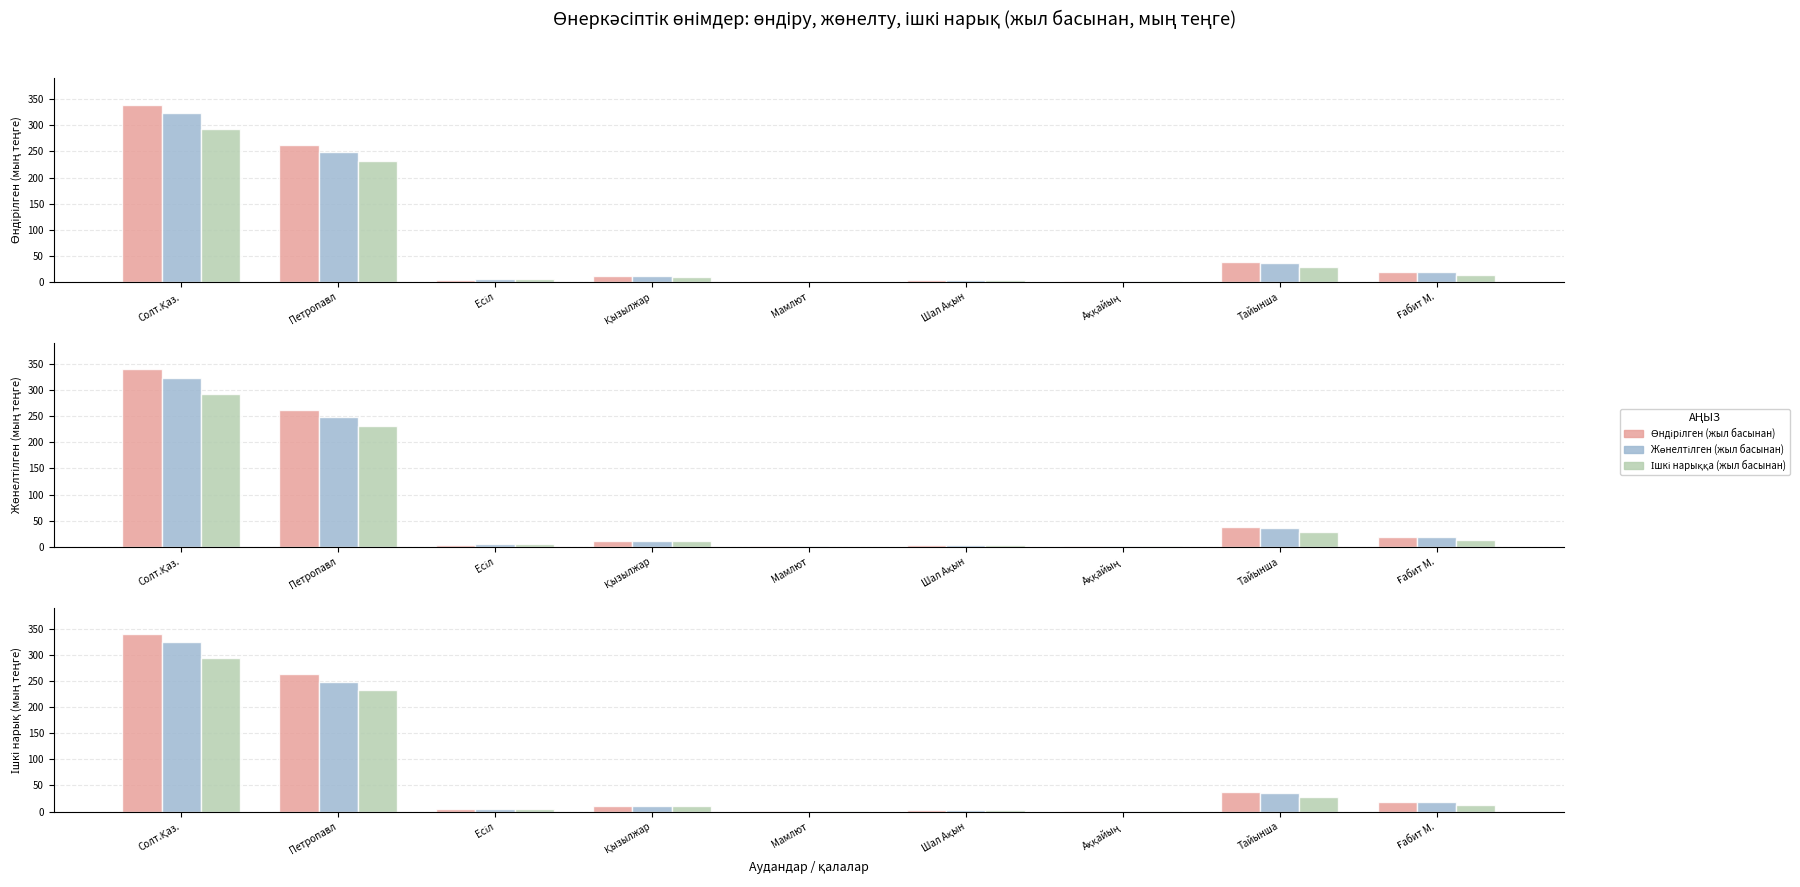

Which series has the largest range (max minus min)?

Өндірілген (жыл басынан)